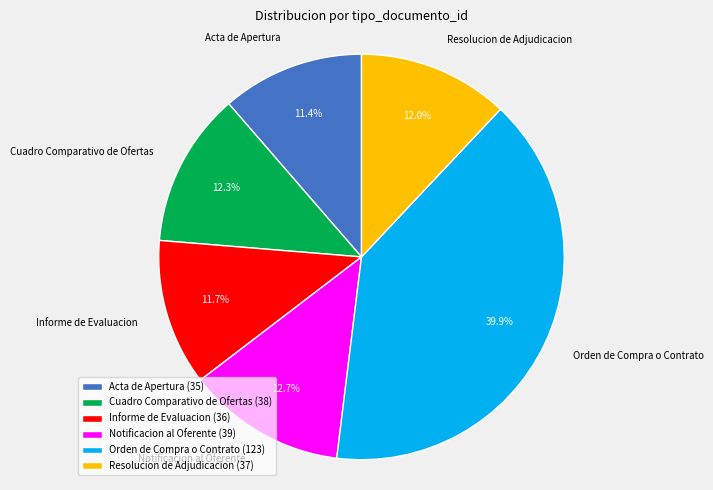

Is there any slice that represents more than half of the pie?

No